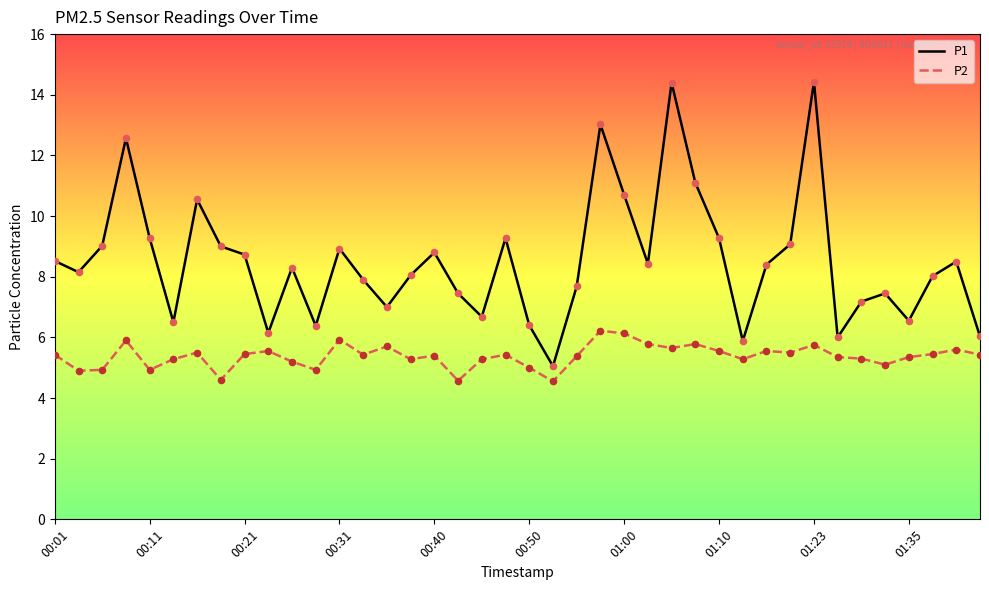

Which series has the largest total across all categories?

P1